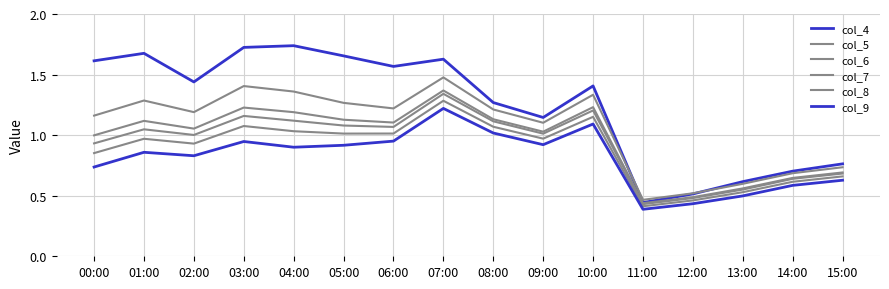

Does the chart have visible grid lines?

Yes